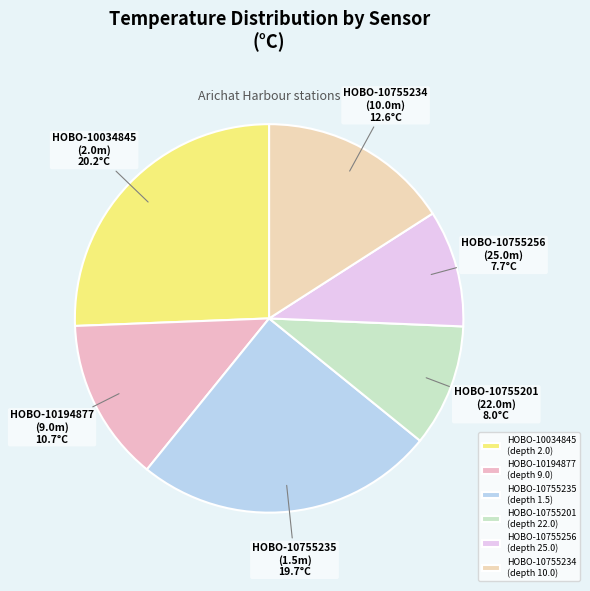

How many segments does this pie chart have?

6